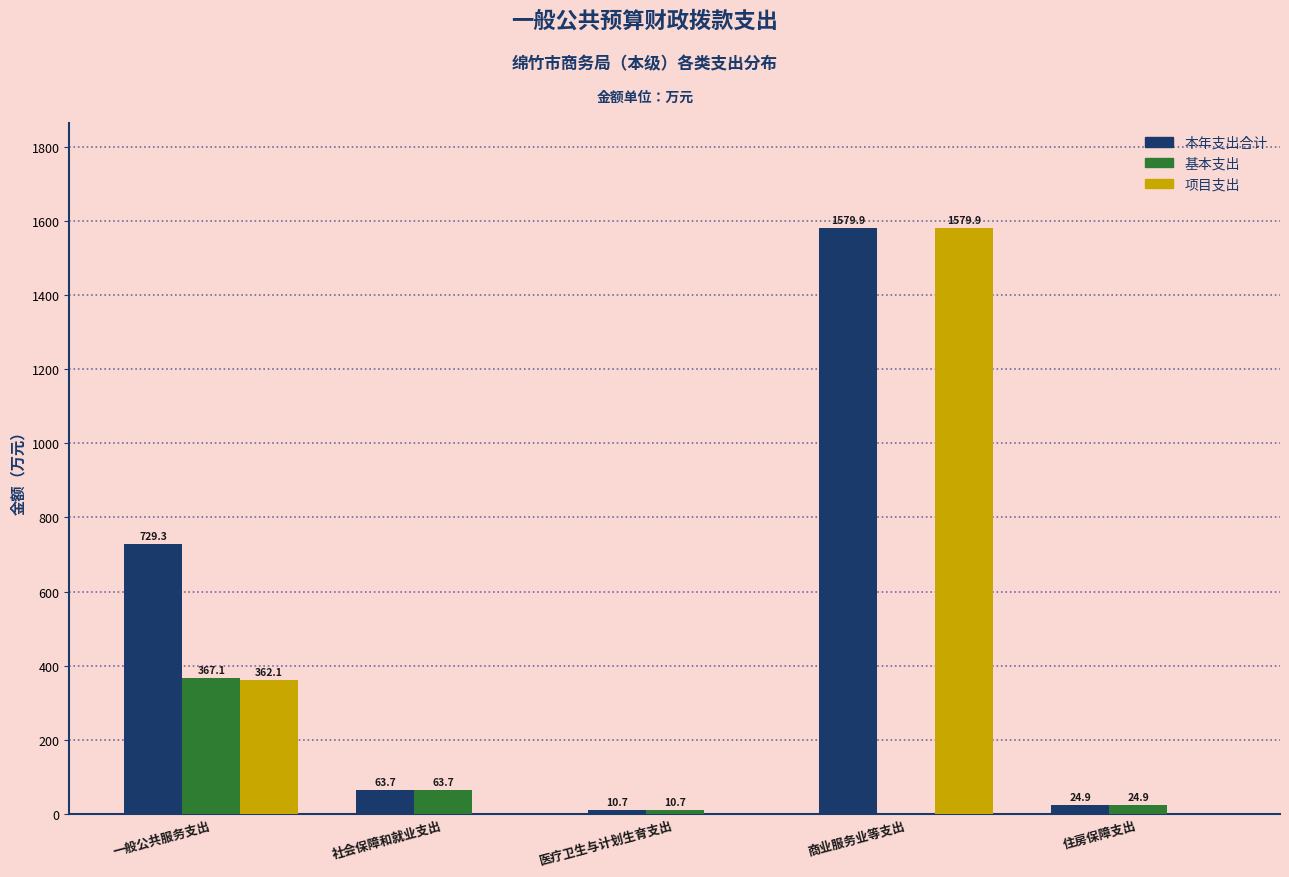

At which label is 本年支出合计 closest to 795?

一般公共服务支出